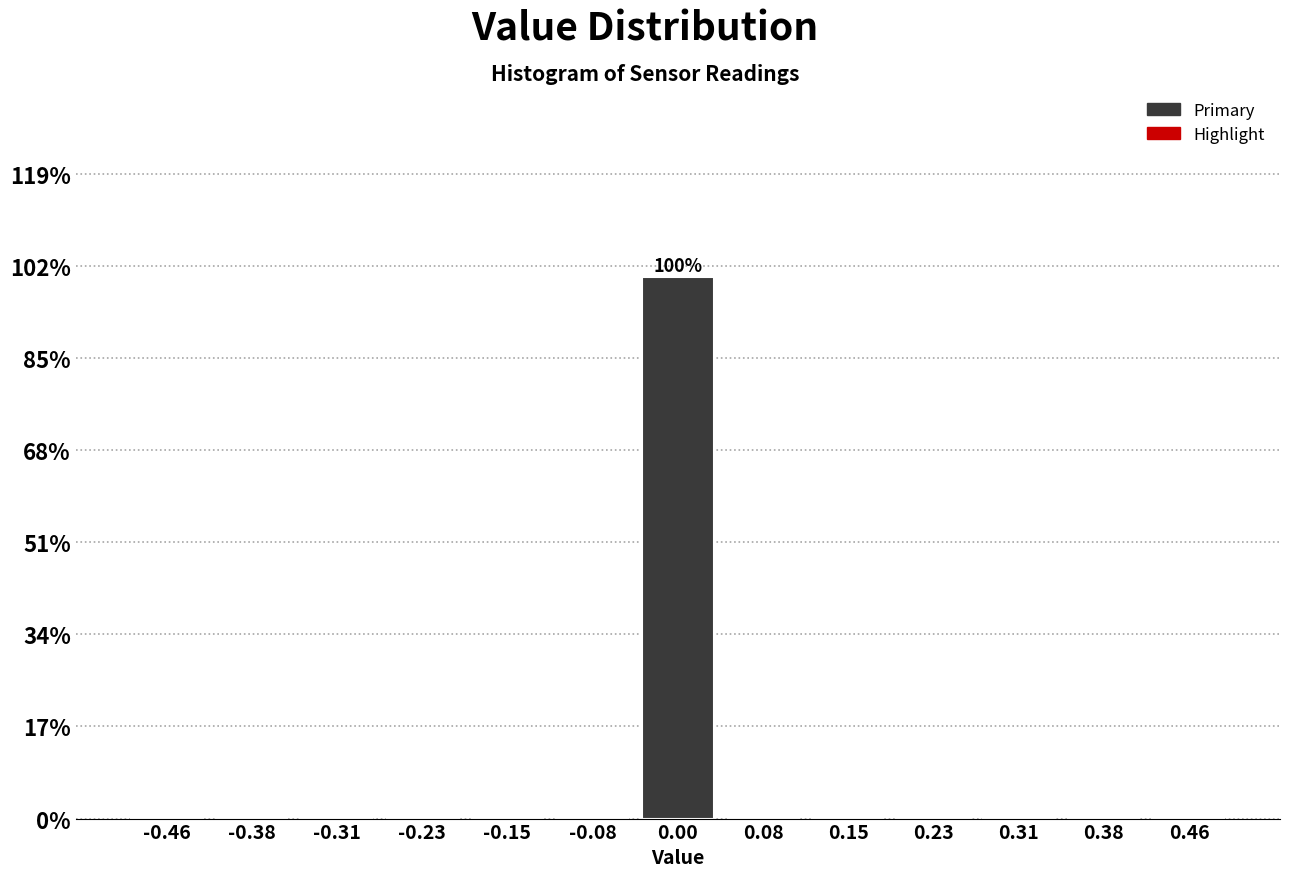

Which range on the x-axis has the tallest bar?

-0.04 to 0.04